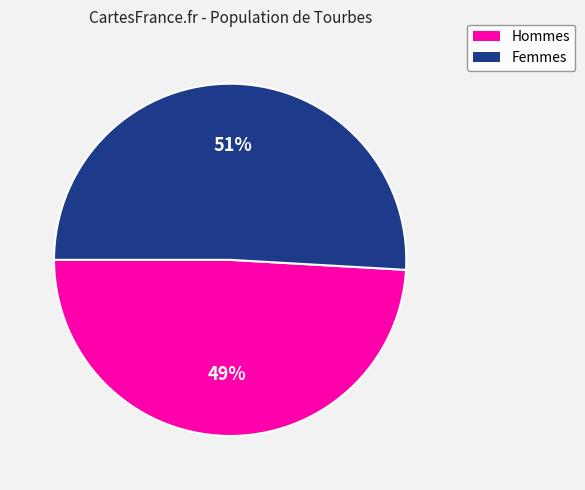

To the nearest percent, what is the difference between the largest and smallest slice percentages?

2%